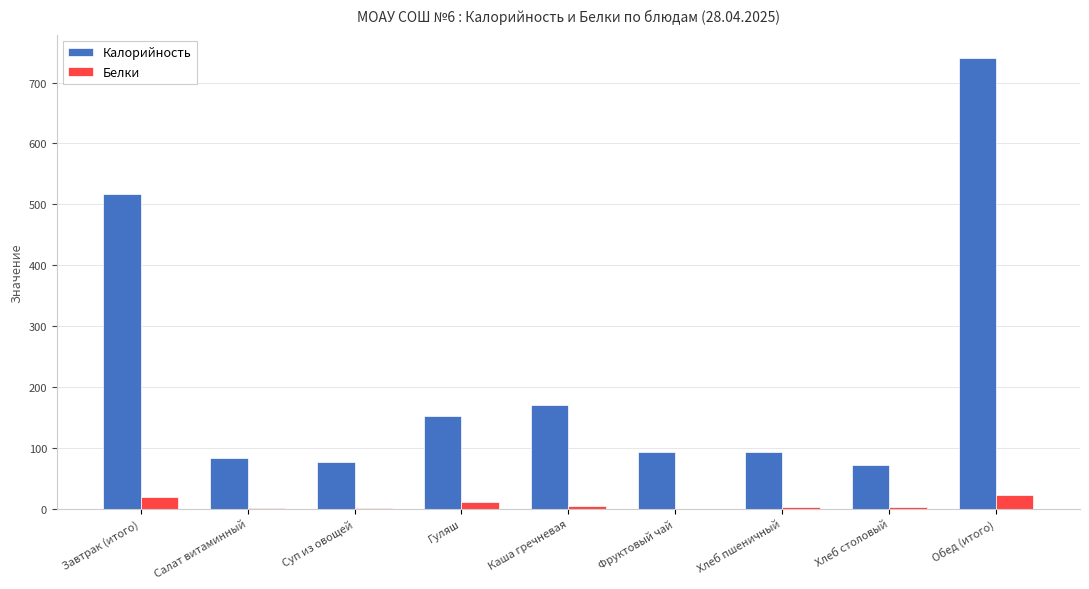

What is the greatest value displayed?

741.0